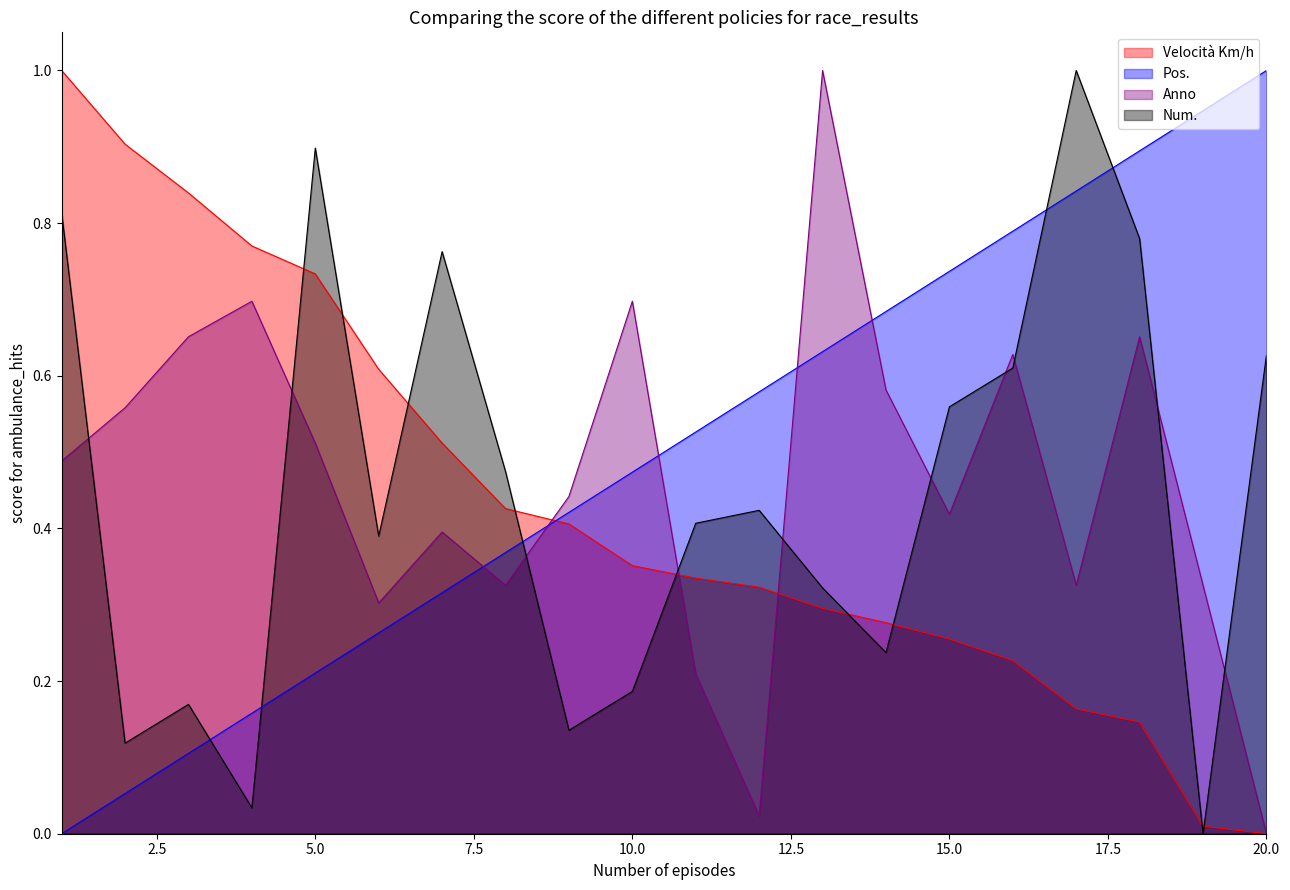

True or false: Velocità Km/h has more than 0 points higher than both neighbors.

False